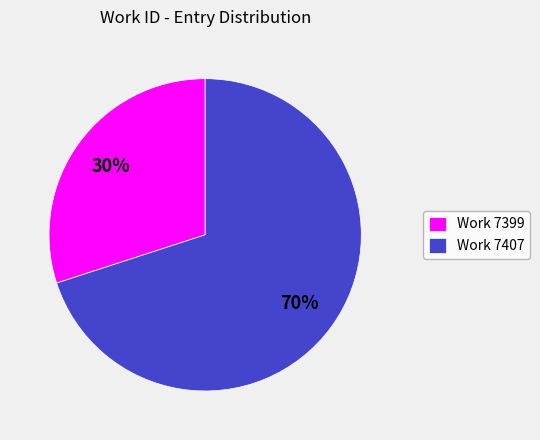

Which category has the smallest portion of the pie?

Work 7399